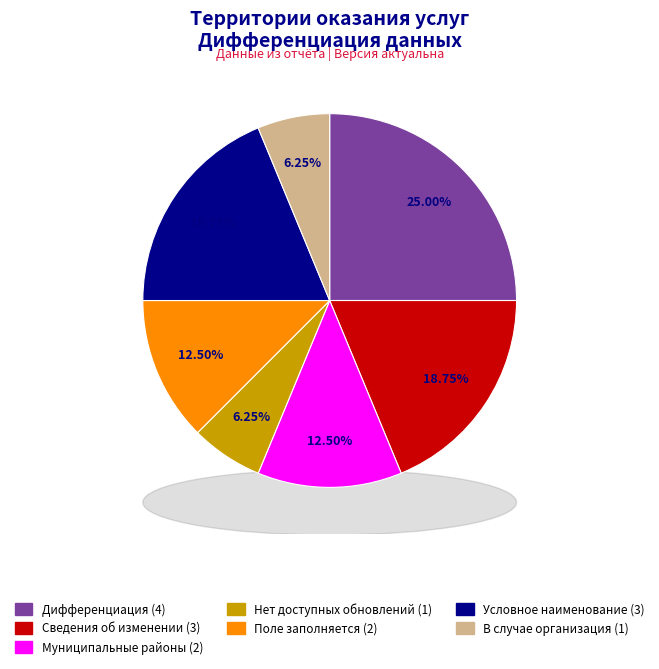

To the nearest percent, what percentage of the pie is Поле заполняется?

12%